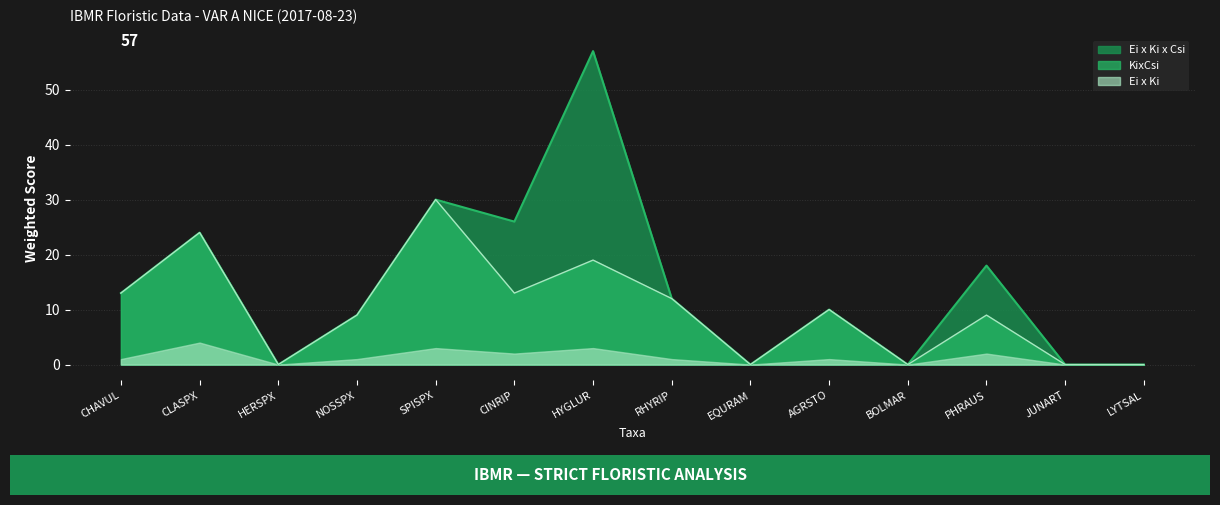

Is the value of KixCsi at EQURAM greater than the value of Ei_x_Ki_x_Csi at CLASPX?

No